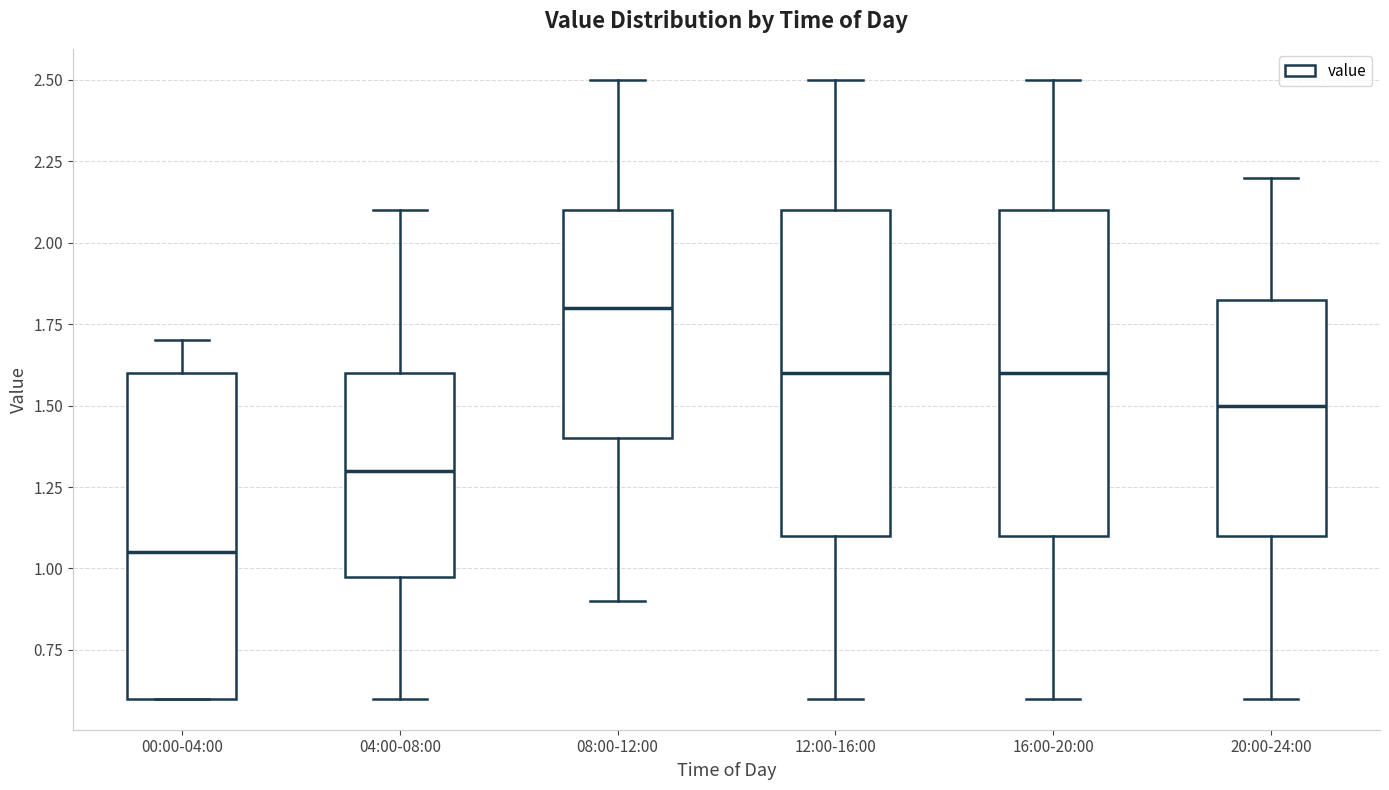

Reading left to right, read every box against the y-axis: the position of its median line, the range the box covers, and the ends of its whiskers. The values are not printed on the chart, so give them approximately, as read against the axis.

00:00-04:00: median 1.05, box 0.60 to 1.60, whiskers 0.60 to 1.70
04:00-08:00: median 1.30, box 1.00 to 1.60, whiskers 0.60 to 2.10
08:00-12:00: median 1.80, box 1.40 to 2.10, whiskers 0.90 to 2.50
12:00-16:00: median 1.60, box 1.10 to 2.10, whiskers 0.60 to 2.50
16:00-20:00: median 1.60, box 1.10 to 2.10, whiskers 0.60 to 2.50
20:00-24:00: median 1.50, box 1.10 to 1.85, whiskers 0.60 to 2.20